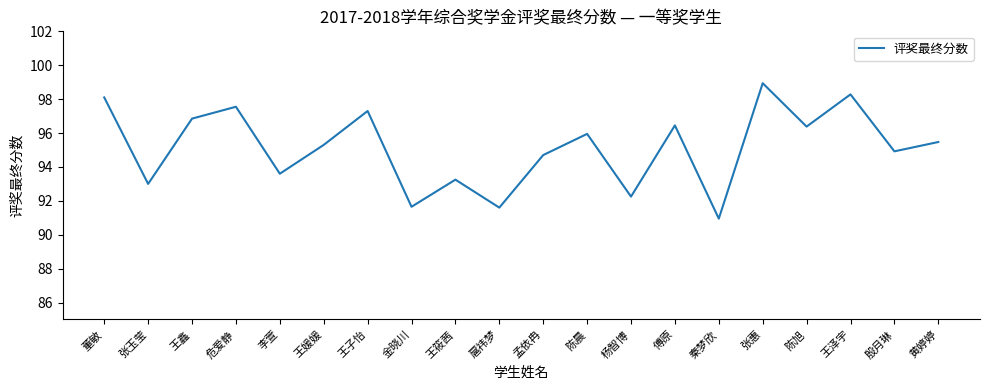

How many lines are shown in the chart?

1